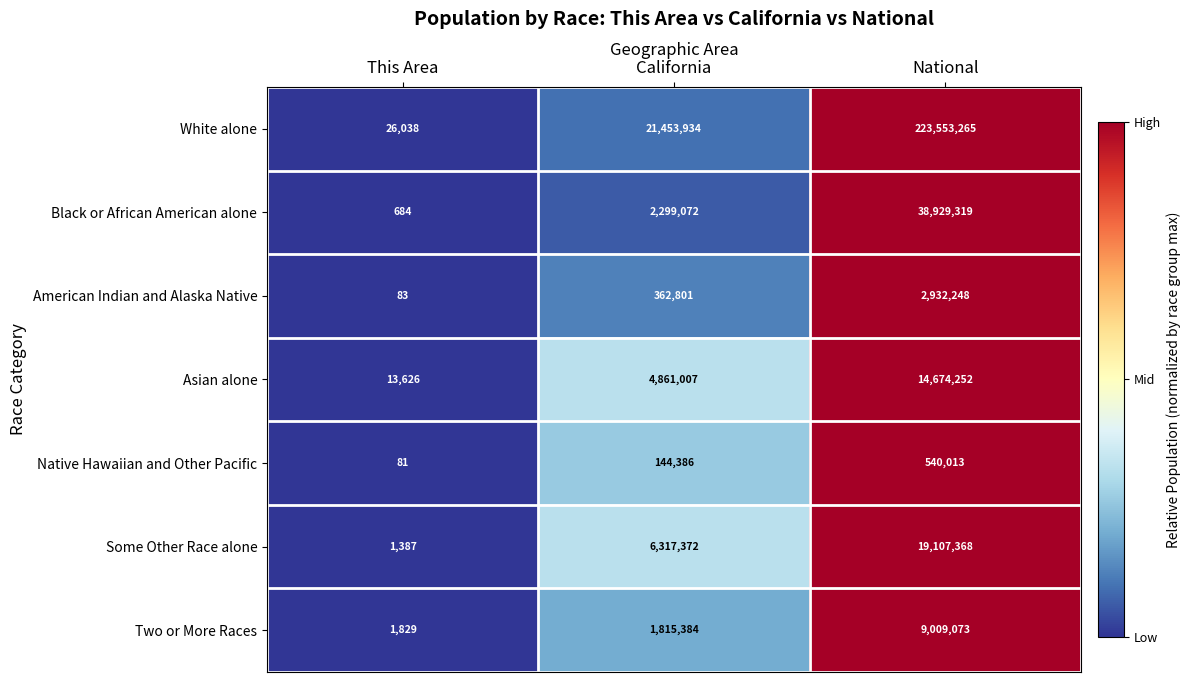

What is the difference between the Some Other Race alone values at National and California?

12789996